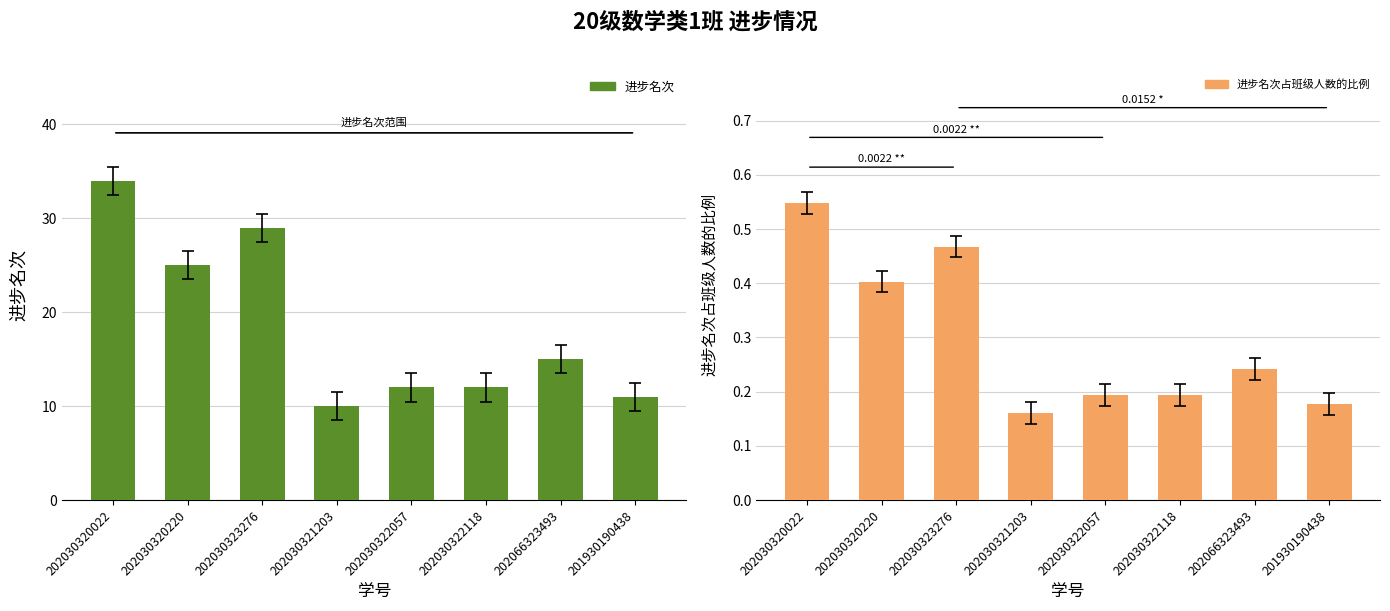

What is the highest value of the 进步名次 series?

34.0